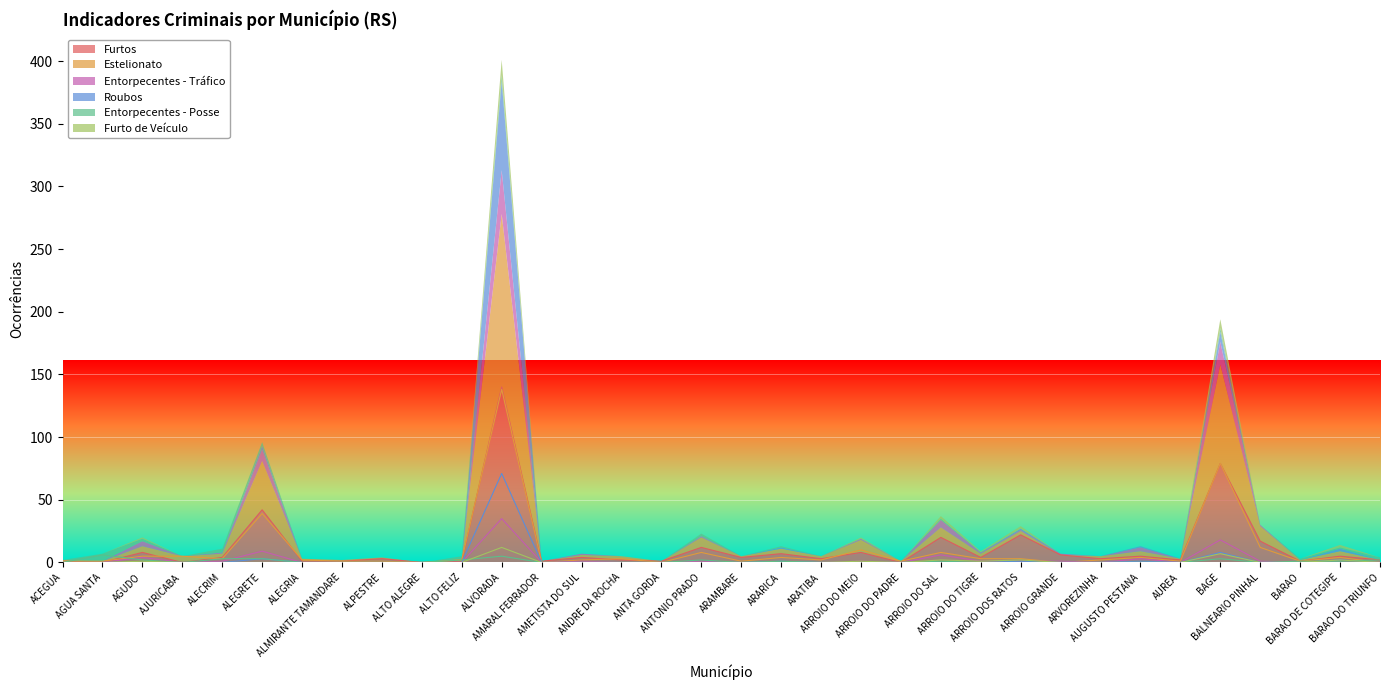

What are all the series names shown in the legend?

Furtos, Estelionato, Entorpecentes - Tráfico, Roubos, Entorpecentes - Posse, Furto de Veículo